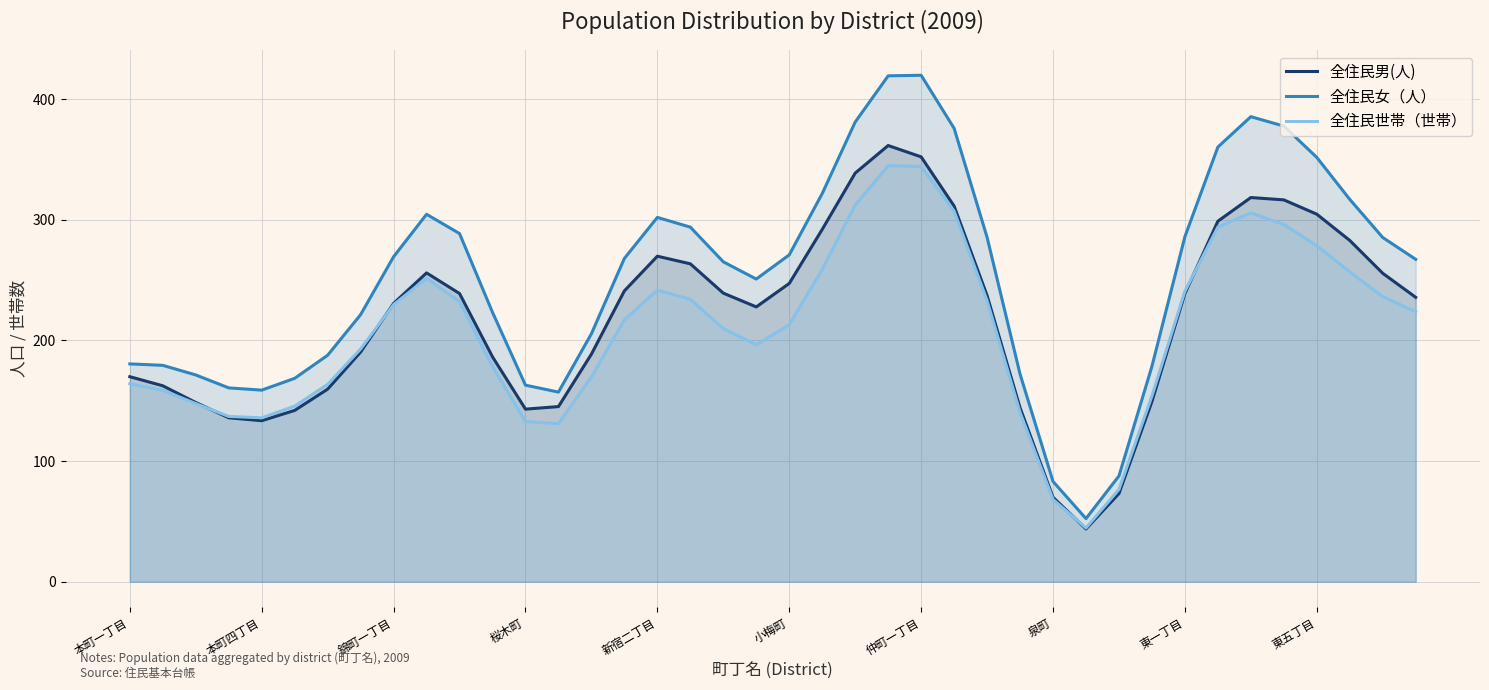

Which series has the largest total across all categories?

全住民女（人）